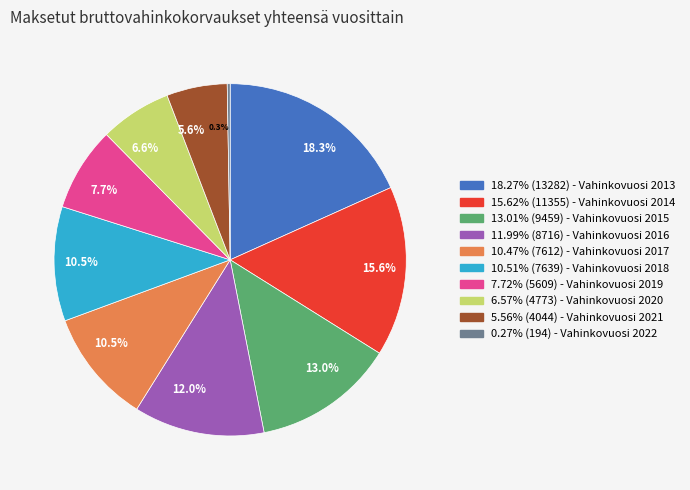

Is there a majority slice in this chart?

No